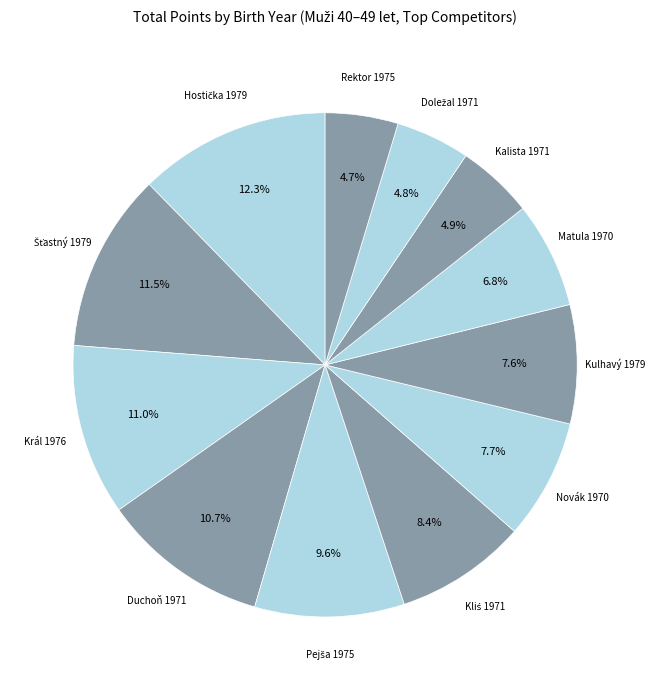

How many slices are in this pie chart?

12